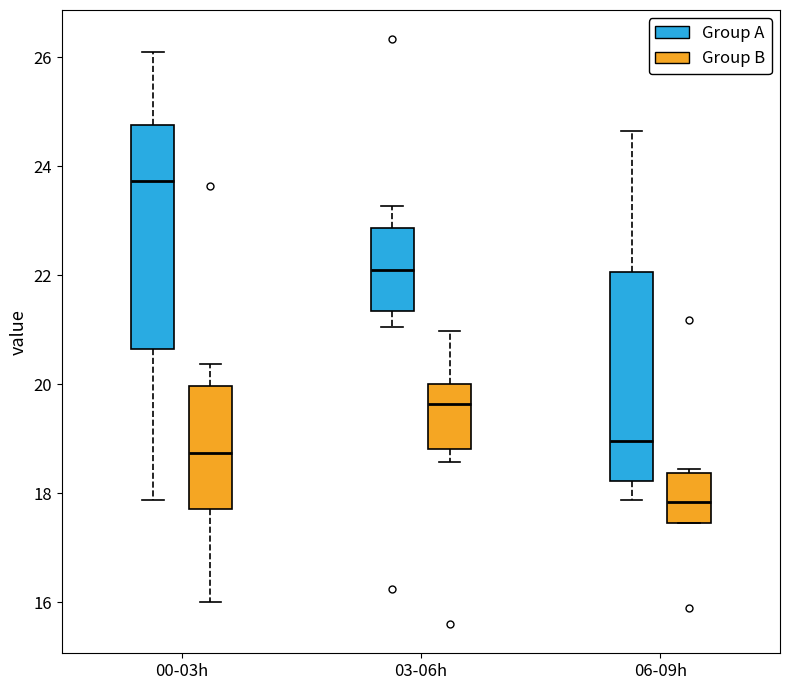

Reading left to right, transcribe this box plot: for each box, give where its median line is, the range the box spans, and where its two whiskers end, as read against the y-axis. The values are not printed on the chart, so give them approximately, as read against the axis.

00-03h (Group A): median 23.8, box 20.6 to 24.8, whiskers 17.8 to 26.2
00-03h (Group B): median 18.8, box 17.8 to 20.0, whiskers 16.0 to 20.4
03-06h (Group A): median 22.2, box 21.4 to 22.8, whiskers 21.0 to 23.2
03-06h (Group B): median 19.6, box 18.8 to 20.0, whiskers 18.6 to 21.0
06-09h (Group A): median 19.0, box 18.2 to 22.0, whiskers 17.8 to 24.6
06-09h (Group B): median 17.8, box 17.4 to 18.4, whiskers 17.4 to 18.4 (just above the box's upper edge)